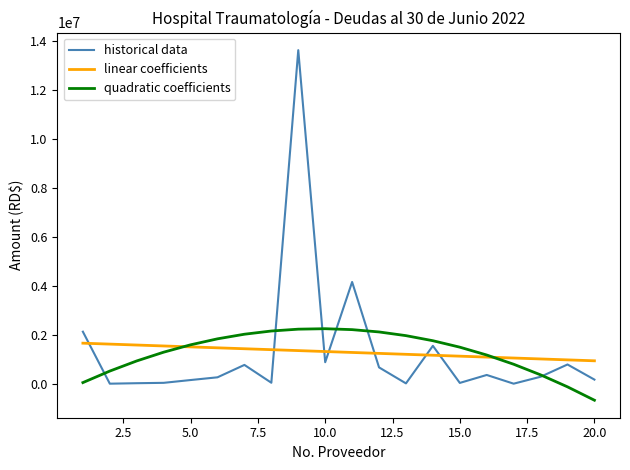

Rank the series by their maximum value, from highest to lowest.

historical data, quadratic coefficients, linear coefficients